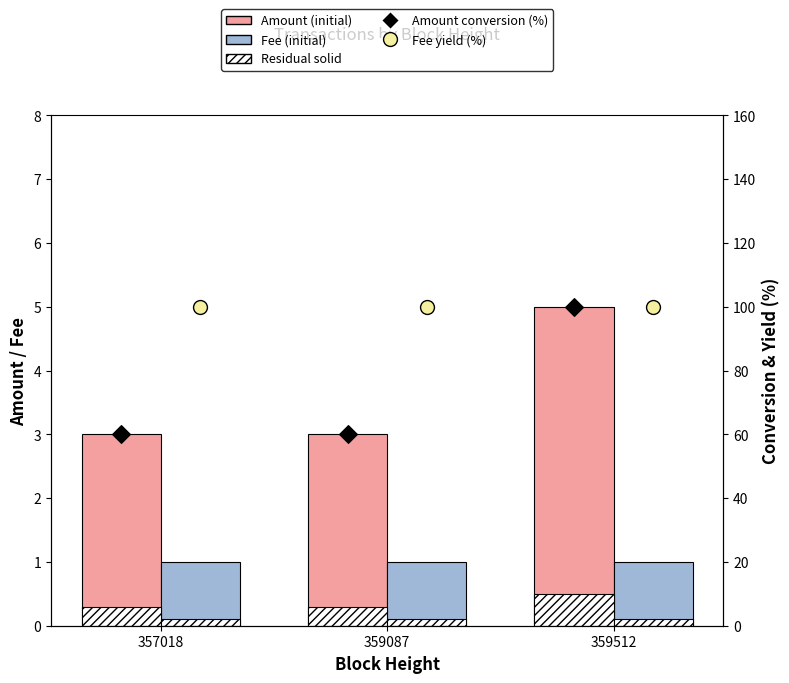

Which series has the largest total across all categories?

Fee yield (%)